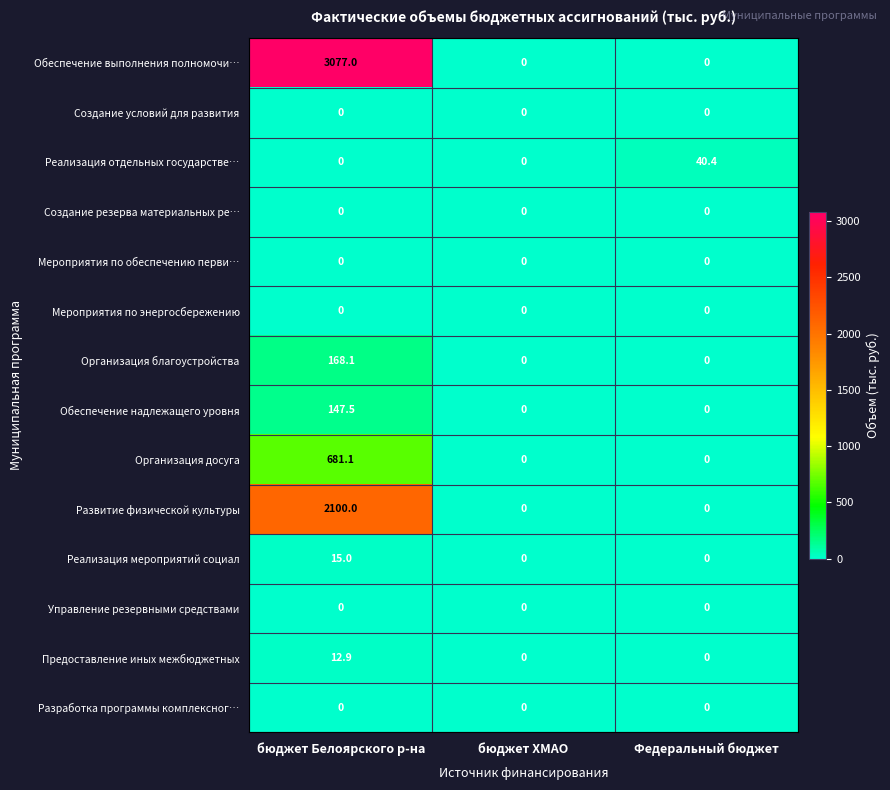

Which series has the largest total across all categories?

Обеспечение выполнения полномочи…